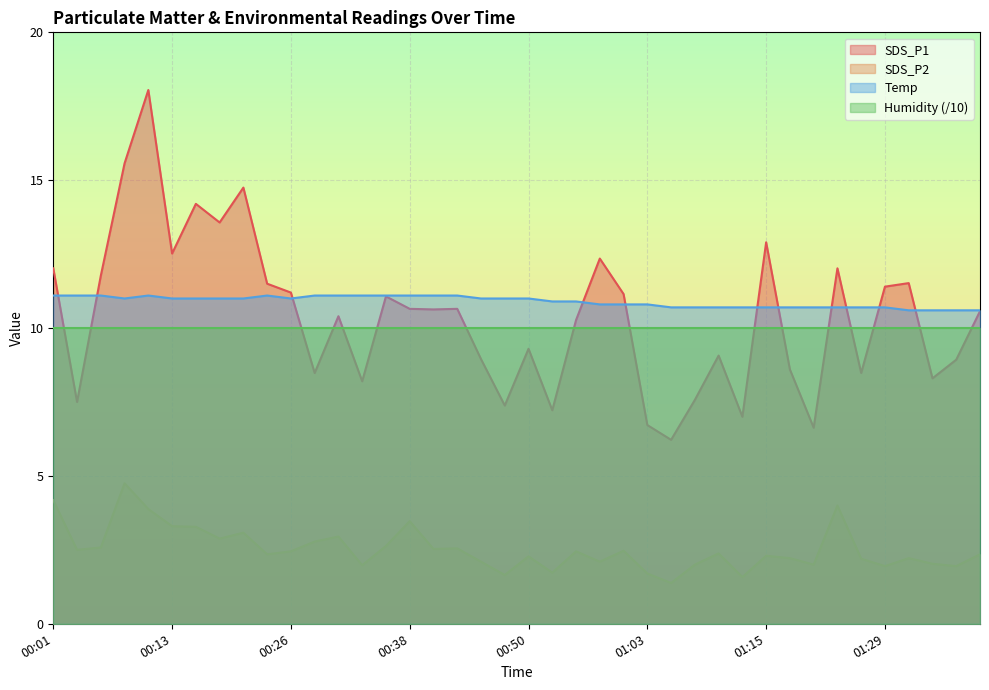

What position from the right is 00:01?

40